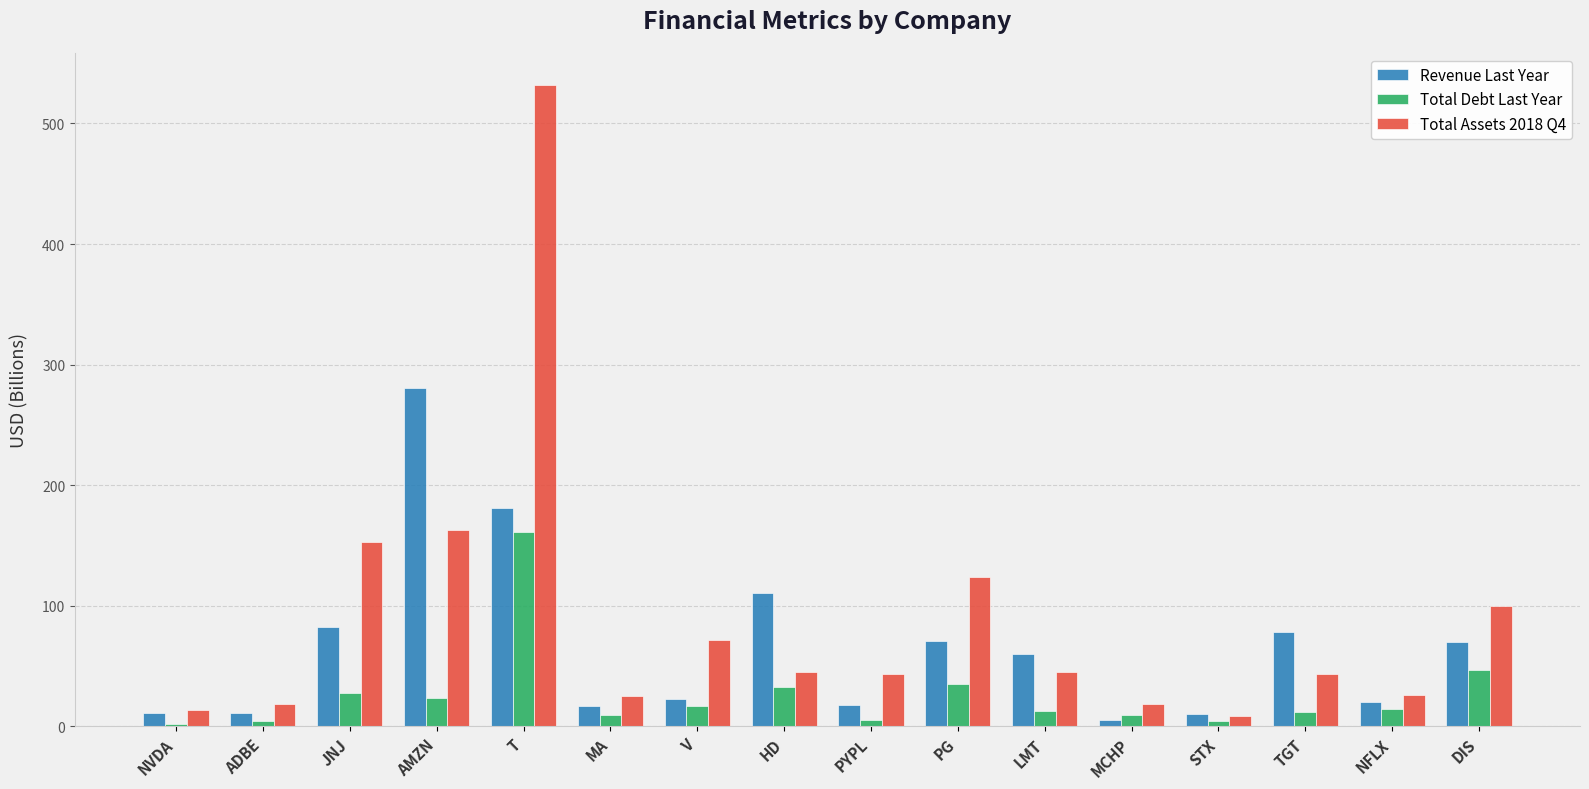

What are all the series names shown in the legend?

Revenue Last Year, Total Debt Last Year, Total Assets 2018 Q4